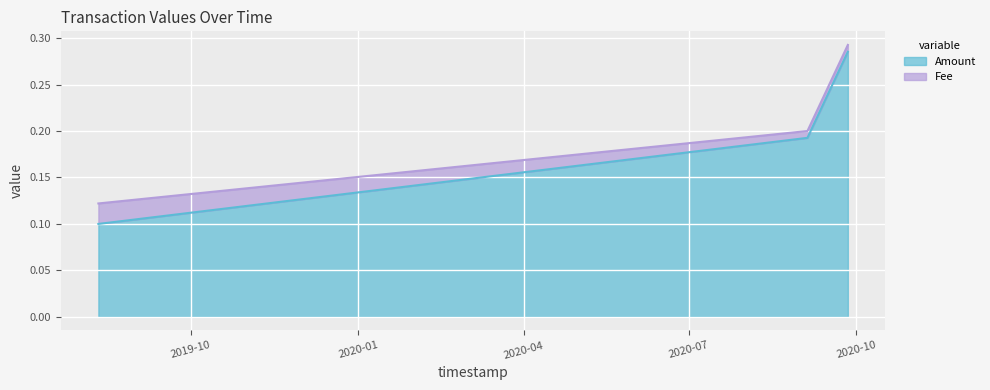

What is the value of the 2nd point from the left?

0.2